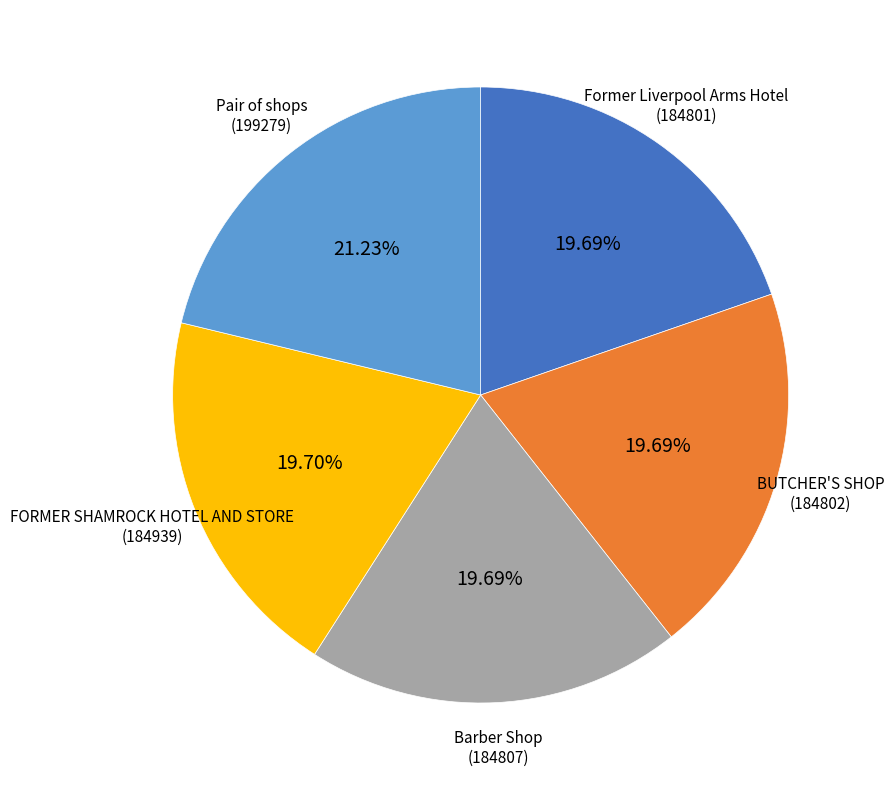

How many slices are in this pie chart?

5